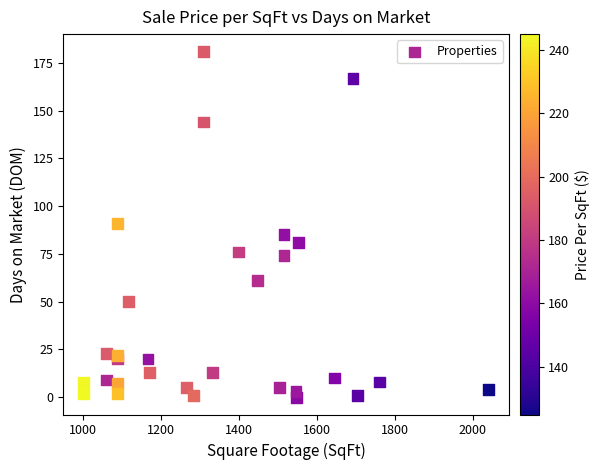

What is the range of X values (max minus min)?

1039